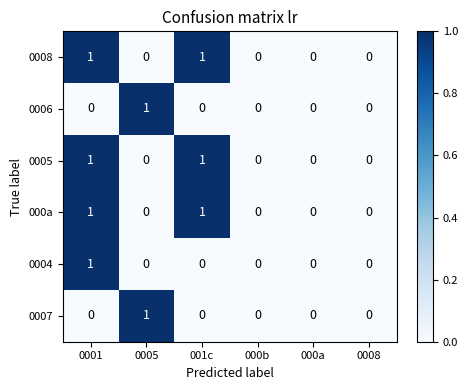

What is the total value across all series at 001c?

3